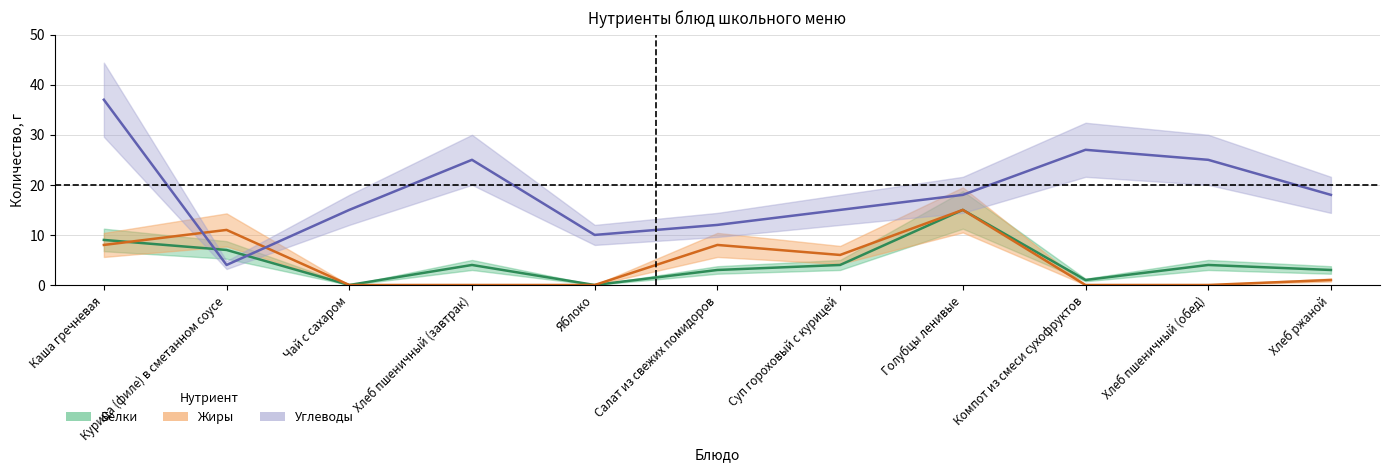

How many lines are shown in the chart?

3